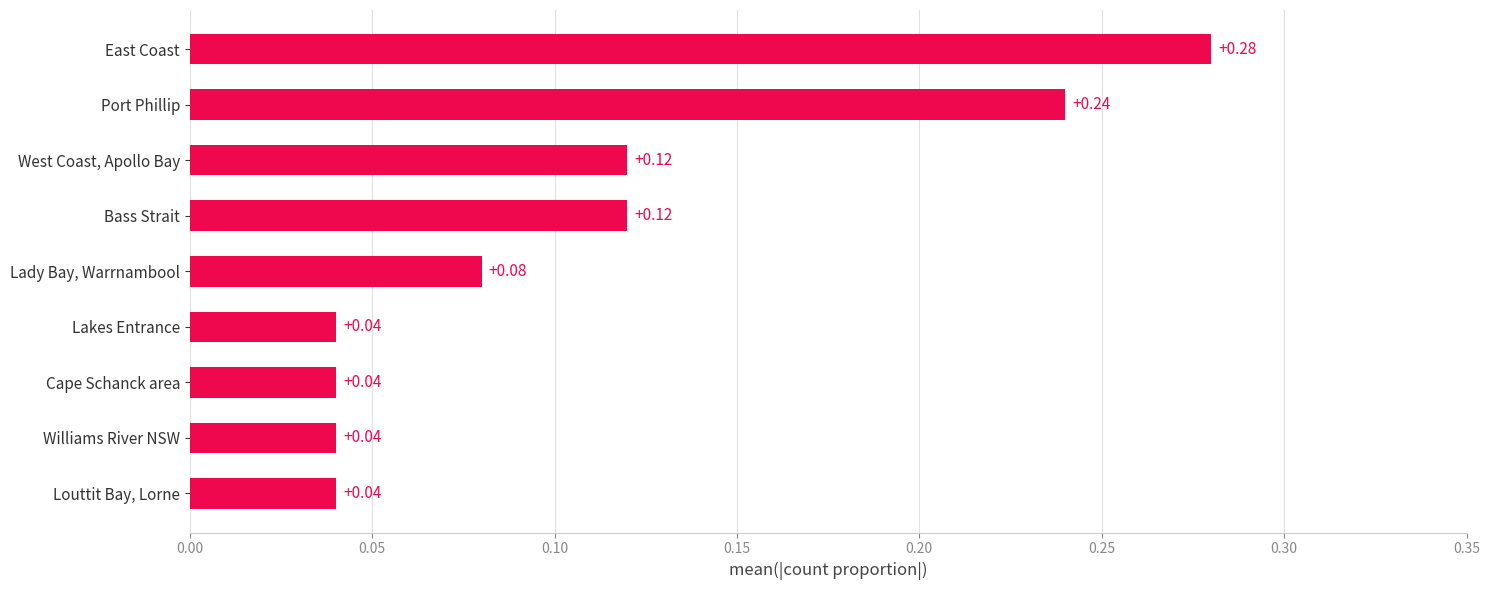

What is the sum of all values?

1.0